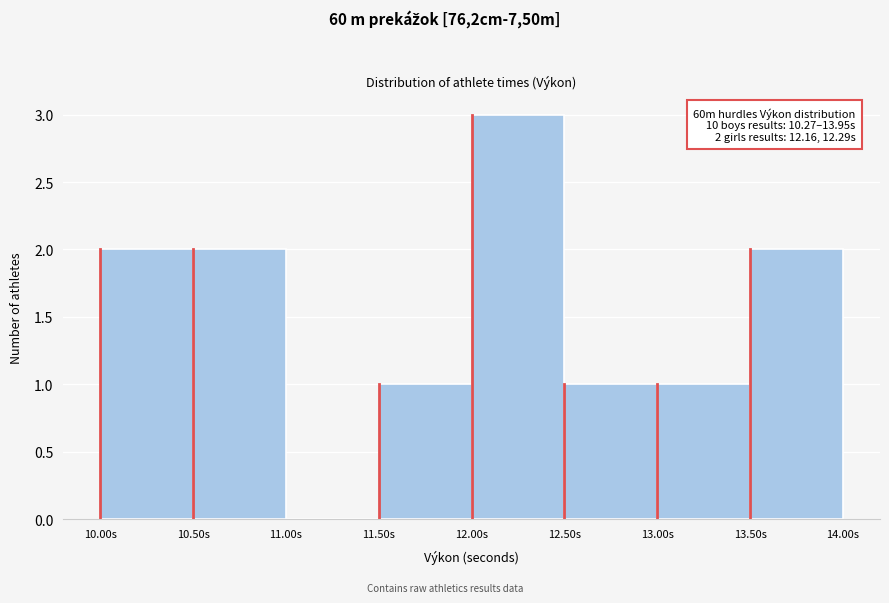

Which range on the x-axis has the tallest bar?

12.0 to 12.5